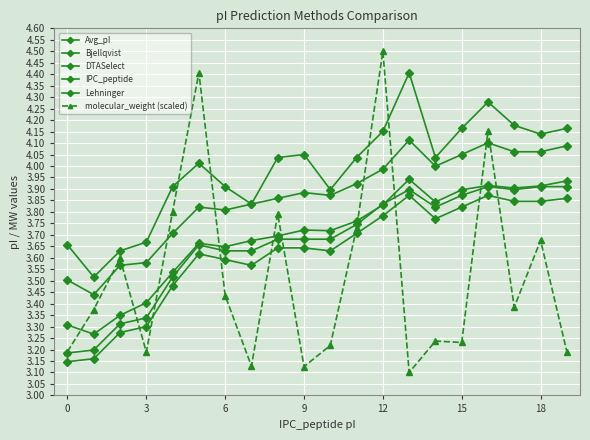

How many lines are shown in the chart?

6